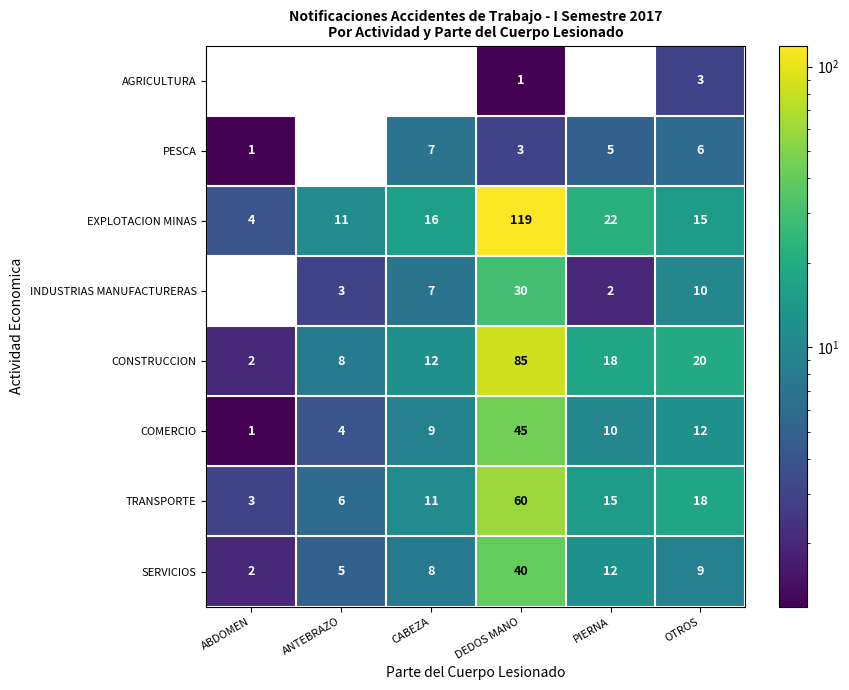

At which label is INDUSTRIAS MANUFACTURERAS closest to 15?

OTROS